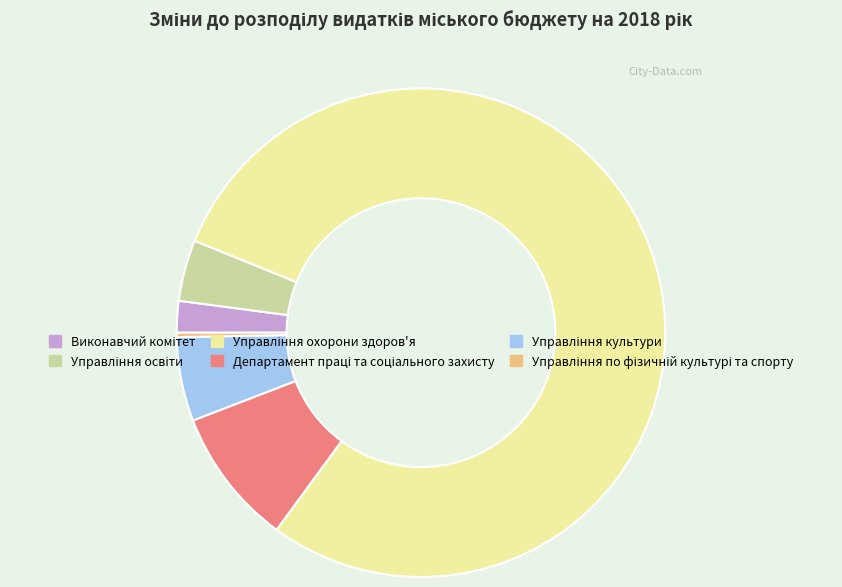

Is there any slice that represents more than half of the pie?

Yes